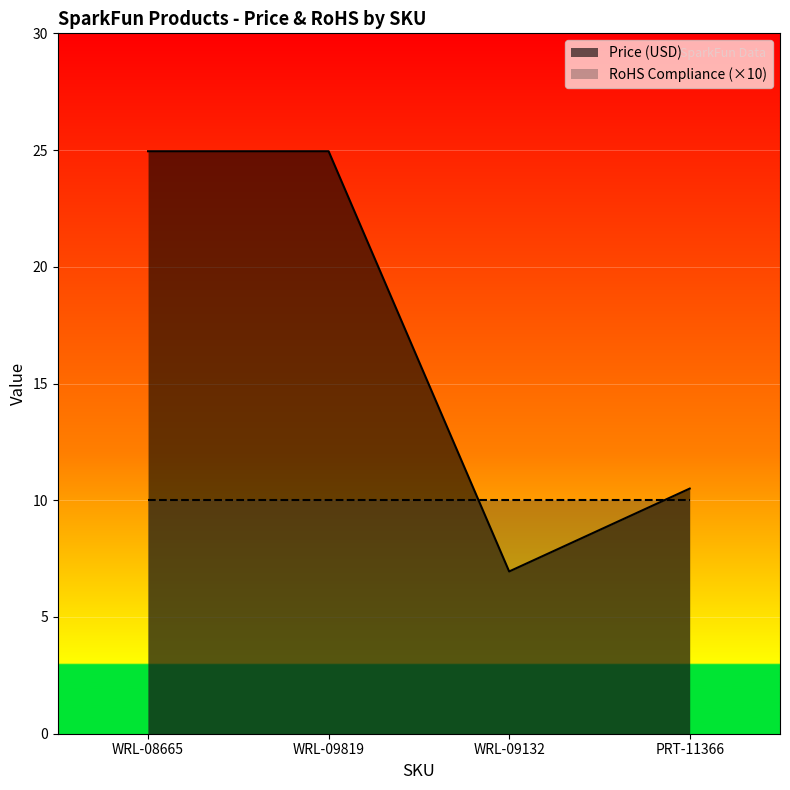

Read the value at PRT-11366.

10.5